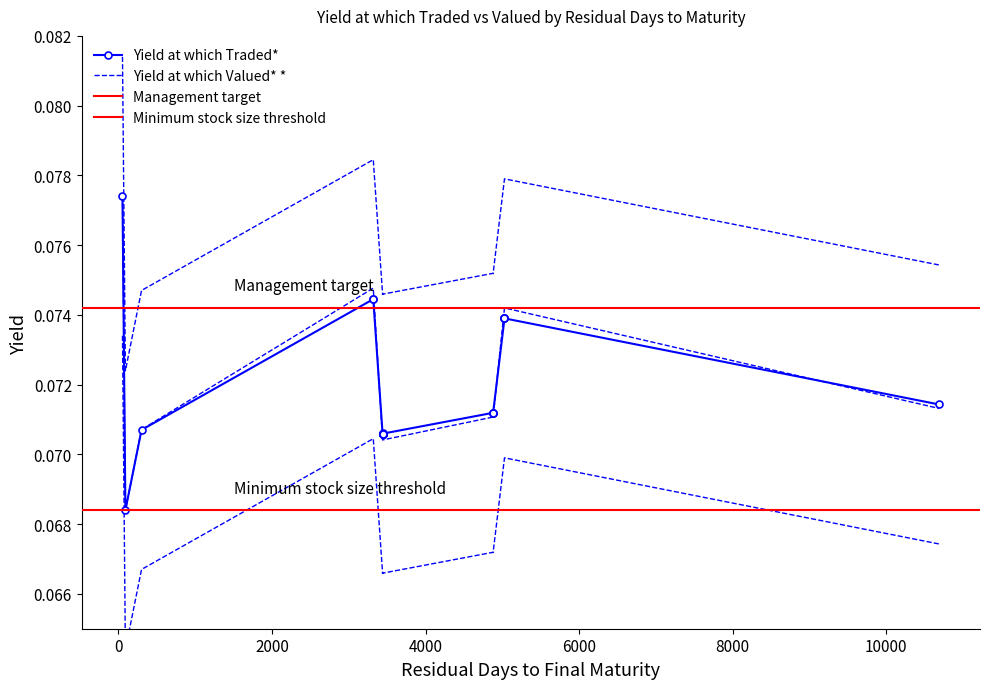

How many intersections are there between Yield at which Valued* * and Yield at which Traded*?

7